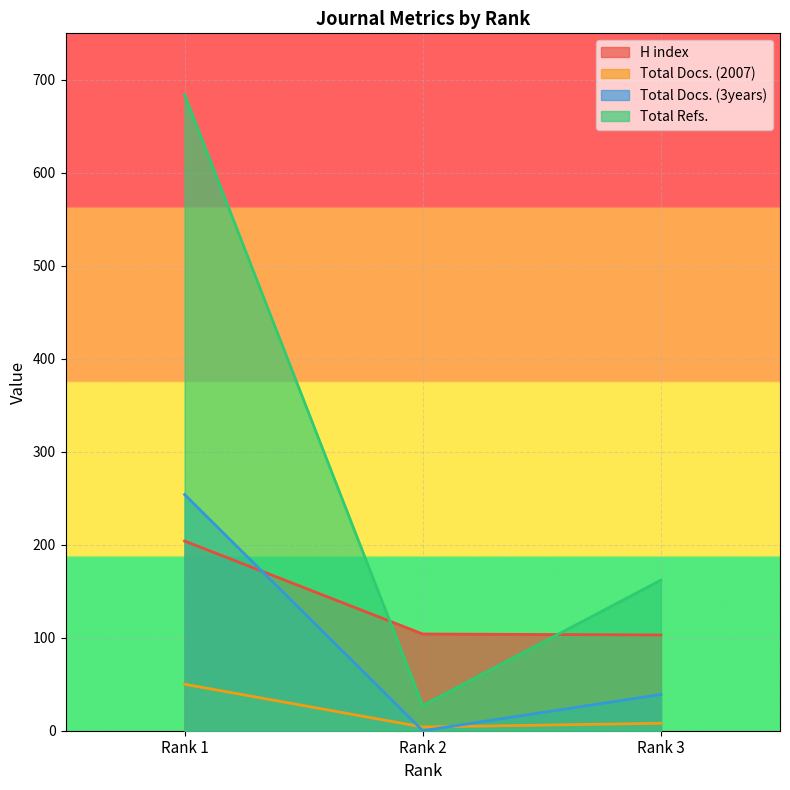

Reading left to right, extract all data points from this chart.

H index: 204	104	103
Total Docs. (2007): 50	4	8
Total Docs. (3years): 254	0	39
Total Refs.: 684	27	162